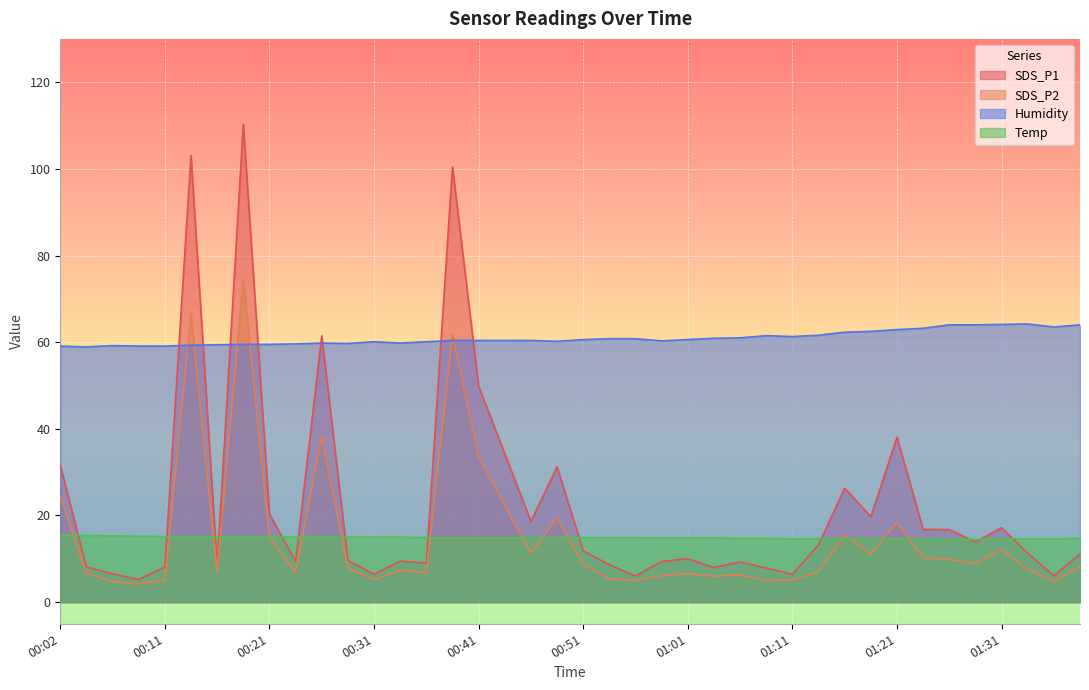

Reading left to right, transcribe all the data shown in this chart.

SDS_P1: 00:02=31.6	00:04=8.1	00:07=6.5	00:09=5.2	00:11=8.1	00:14=103.1	00:16=8.2	00:19=110.3	00:21=20.3	00:24=9.4	00:26=61.5	00:29=9.6	00:31=6.4	00:34=9.5	00:36=9.0	00:38=100.5	00:41=49.8	00:43=34.2	00:46=18.6	00:48=31.2	00:51=11.9	00:53=8.6	00:56=6.0	00:58=9.4	01:01=10.0	01:03=8.0	01:06=9.3	01:08=7.9	01:11=6.4	01:13=13.2	01:16=26.3	01:18=19.7	01:21=38.0	01:23=16.8	01:26=16.7	01:28=13.9	01:31=17.2	01:33=11.3	01:36=6.1	01:38=11.1
SDS_P2: 00:02=24.3	00:04=6.7	00:07=4.7	00:09=4.3	00:11=5.0	00:14=66.7	00:16=6.8	00:19=74.5	00:21=14.9	00:24=6.9	00:26=38.3	00:29=7.9	00:31=5.1	00:34=7.3	00:36=6.8	00:38=61.7	00:41=33.6	00:43=22.4	00:46=11.3	00:48=19.5	00:51=8.7	00:53=5.3	00:56=5.0	00:58=6.1	01:01=6.5	01:03=6.0	01:06=6.3	01:08=5.0	01:11=5.1	01:13=7.1	01:16=15.4	01:18=11.1	01:21=18.4	01:23=10.2	01:26=9.9	01:28=8.9	01:31=12.1	01:33=7.6	01:36=4.7	01:38=8.2
Humidity: 00:02=59.1	00:04=58.9	00:07=59.2	00:09=59.1	00:11=59.1	00:14=59.3	00:16=59.4	00:19=59.5	00:21=59.5	00:24=59.6	00:26=59.8	00:29=59.7	00:31=60.1	00:34=59.8	00:36=60.1	00:38=60.4	00:41=60.4	00:43=60.4	00:46=60.4	00:48=60.2	00:51=60.6	00:53=60.8	00:56=60.8	00:58=60.3	01:01=60.6	01:03=60.9	01:06=61.0	01:08=61.5	01:11=61.3	01:13=61.6	01:16=62.3	01:18=62.5	01:21=62.9	01:23=63.2	01:26=64.0	01:28=64.0	01:31=64.1	01:33=64.2	01:36=63.5	01:38=64.0
Temp: 00:02=15.4	00:04=15.4	00:07=15.3	00:09=15.2	00:11=15.1	00:14=15.0	00:16=15.0	00:19=15.0	00:21=15.0	00:24=15.0	00:26=15.0	00:29=15.0	00:31=15.0	00:34=15.0	00:36=14.9	00:38=14.8	00:41=14.8	00:43=14.8	00:46=14.9	00:48=14.9	00:51=14.9	00:53=14.9	00:56=14.9	00:58=14.8	01:01=14.8	01:03=14.8	01:06=14.7	01:08=14.7	01:11=14.6	01:13=14.6	01:16=14.6	01:18=14.6	01:21=14.6	01:23=14.5	01:26=14.5	01:28=14.5	01:31=14.6	01:33=14.6	01:36=14.6	01:38=14.7